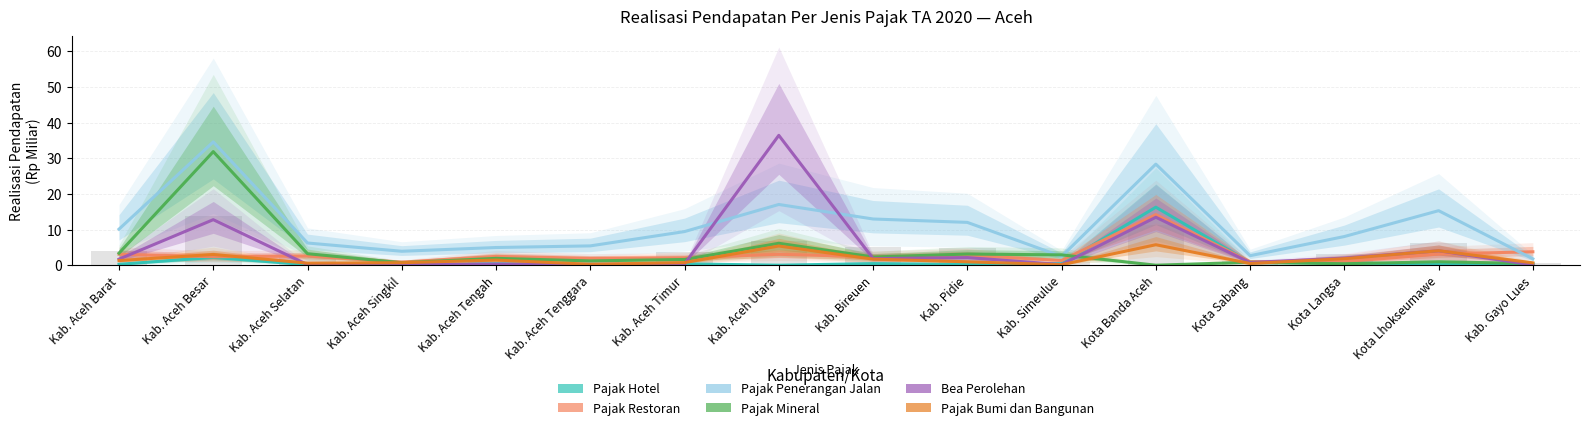

What is the sum of the Pajak Bumi dan Bangunan values at Kab. Aceh Timur and Kota Lhokseumawe?

4.8